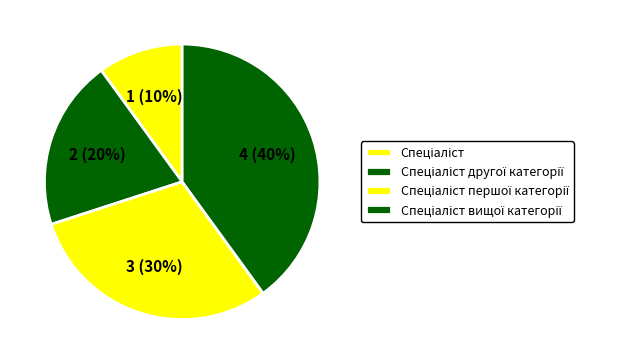

What is the change in value from Спеціаліст to Спеціаліст другої категорії?

+1